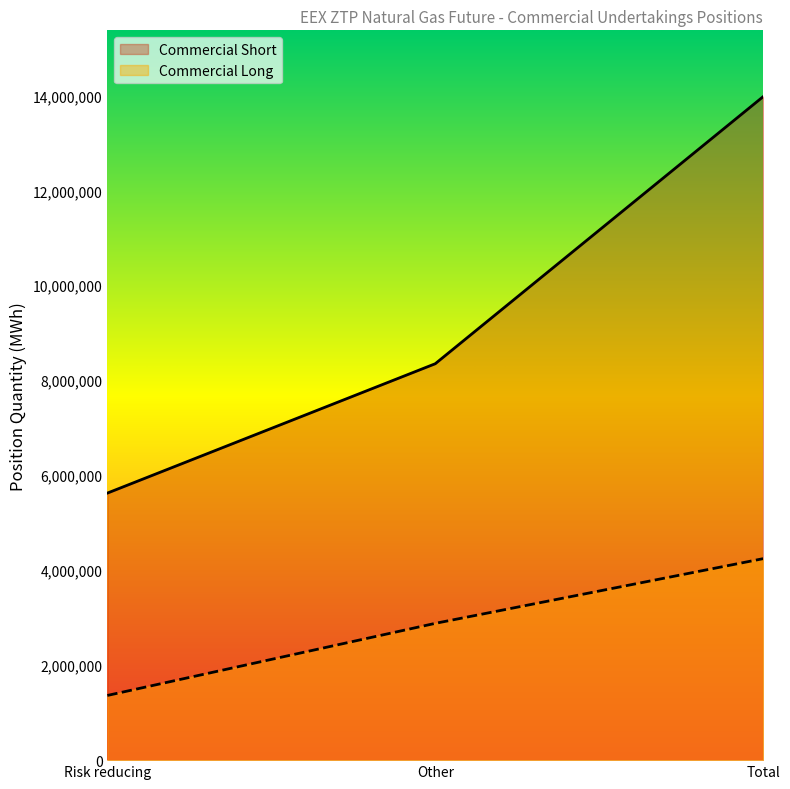

At Other, list the series in order from largest to smallest.

Commercial Short, Commercial Long